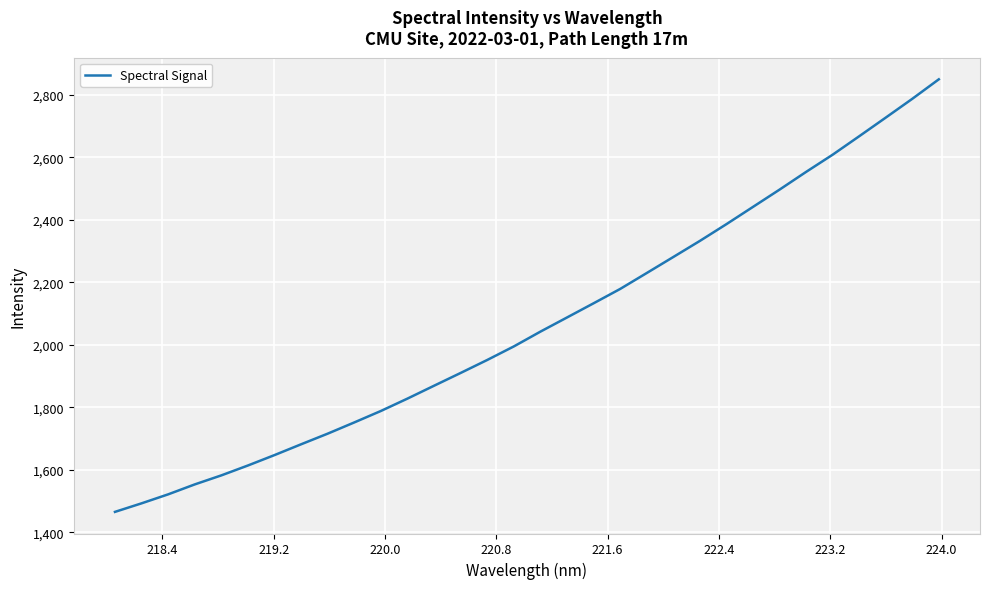

What is the average value?

2067.9